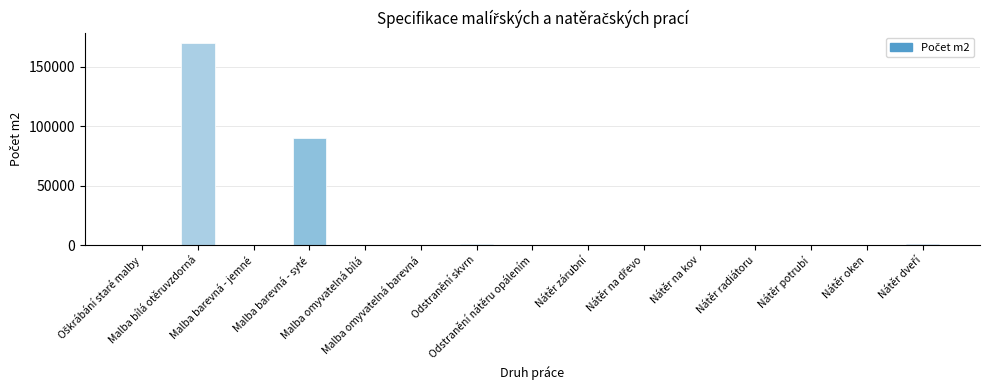

What is the greatest value displayed?

170000